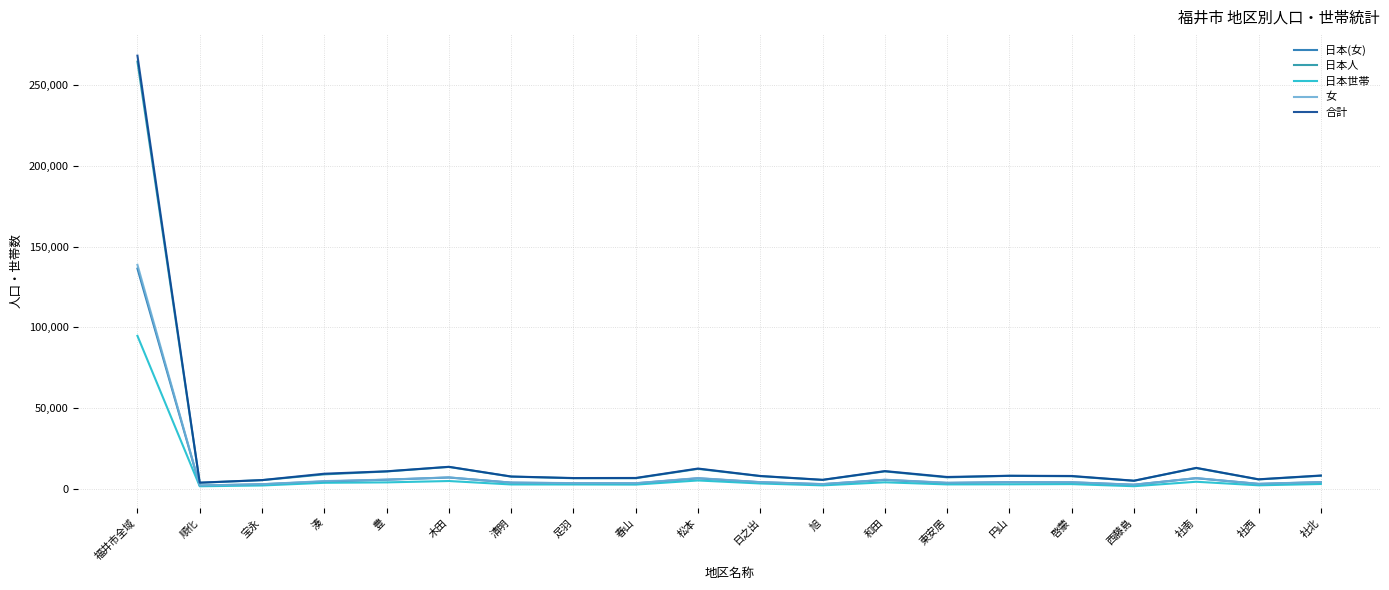

Does the chart display data point markers on the line(s)?

No